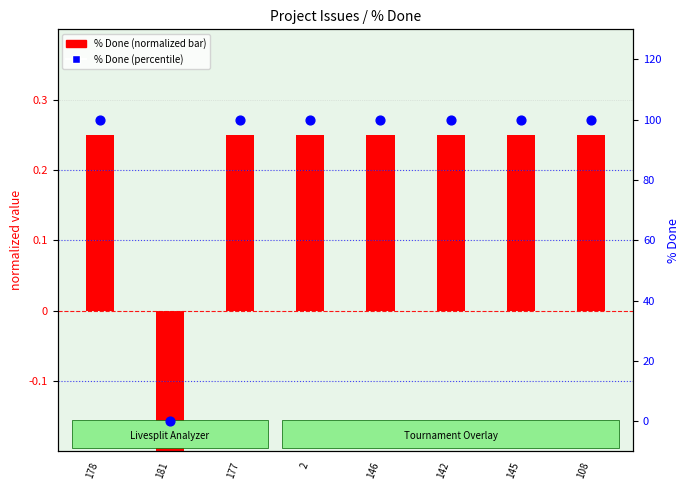

At which category is the sum across all series the highest?

178